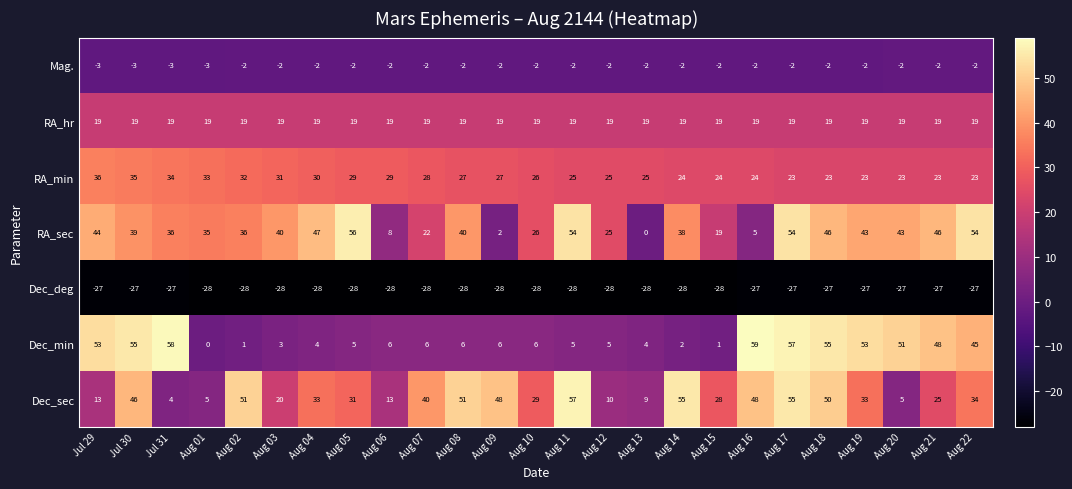

Which series has the largest total across all categories?

RA_sec